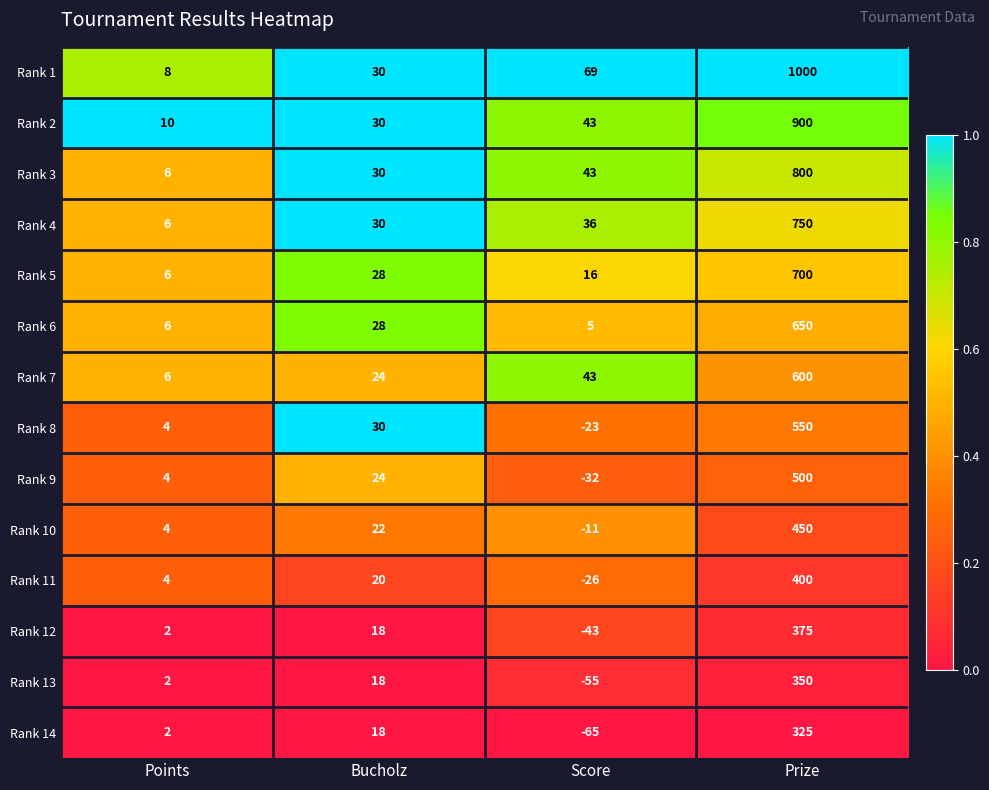

At which label is Rank 5 closest to 353?

Bucholz